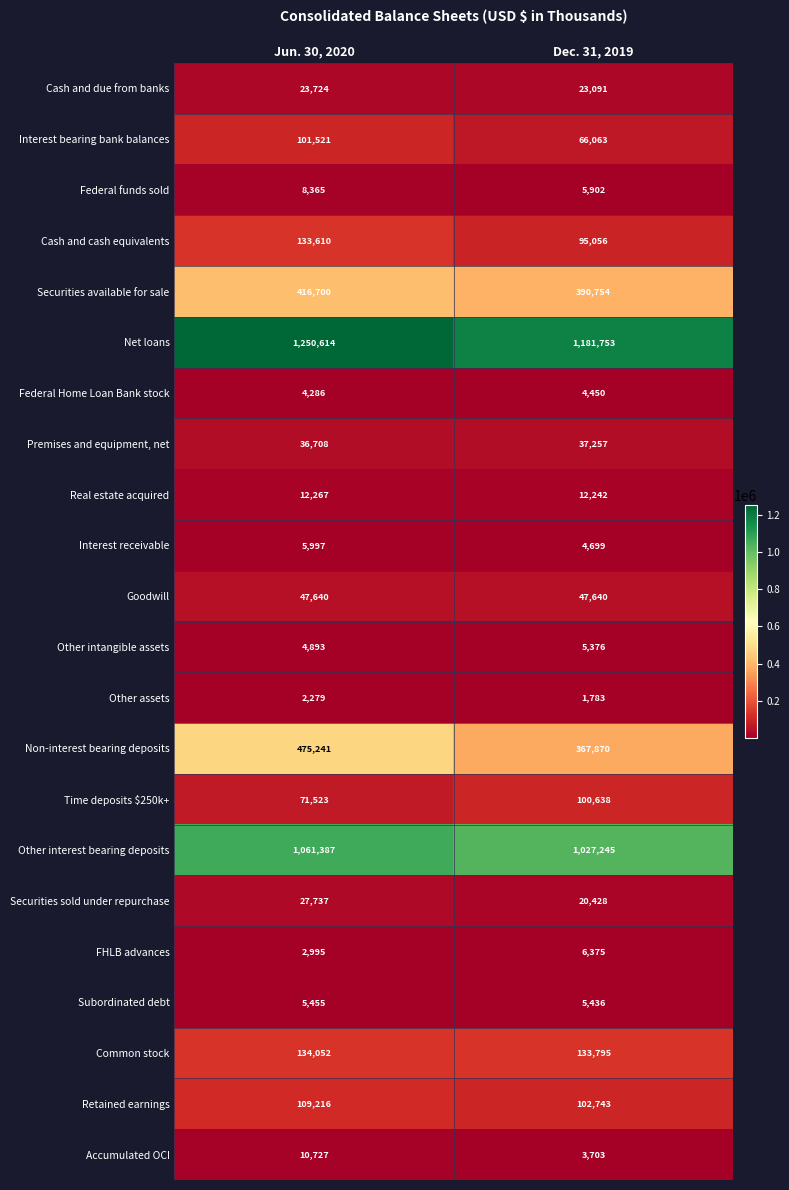

How many distinct data groups are displayed?

22